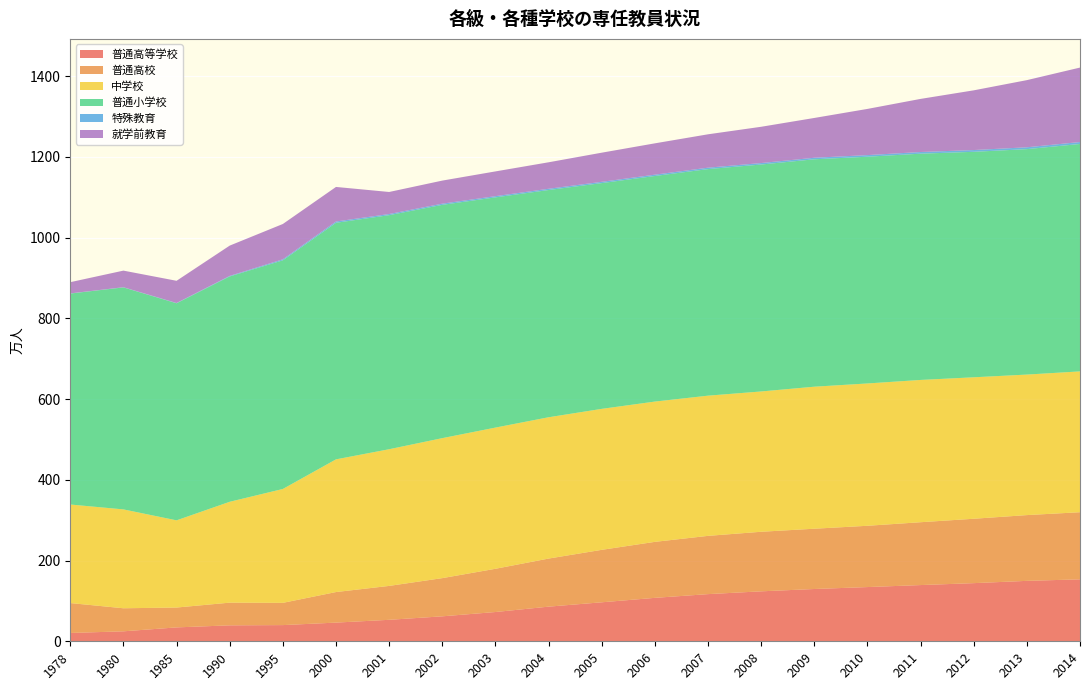

Reading left to right, transcribe all the data shown in this chart.

普通高等学校: 20.6	24.7	34.4	39.5	40.1	46.3	53.2	61.8	72.5	85.8	96.6	107.6	116.8	123.8	129.5	134.3	139.3	144.0	149.7	153.5
普通高校: 74.1	57.1	49.2	56.2	55.1	75.7	84.0	94.6	107.1	119.1	129.9	138.7	144.3	147.6	149.3	151.8	155.7	159.5	162.9	166.3
中学校: 244.1	244.9	216.0	249.9	282.1	328.7	338.6	346.8	349.8	350.1	349.2	347.5	347.3	347.6	351.8	352.5	352.4	350.4	348.1	348.8
普通小学校: 522.6	549.9	537.7	558.2	566.4	586.0	579.8	577.9	570.3	562.9	559.2	558.8	561.3	562.2	563.3	561.7	560.5	558.5	558.5	563.4
特殊教育: 0.4	0.5	0.7	1.4	2.5	3.2	2.9	3.0	3.0	3.1	3.2	3.3	3.5	3.6	3.8	4.0	4.1	4.4	4.6	4.8
就学前教育: 27.8	41.1	55.0	75.0	87.5	85.6	54.6	57.1	61.3	65.6	72.2	77.6	82.7	89.9	98.6	114.4	131.6	147.9	166.3	184.4